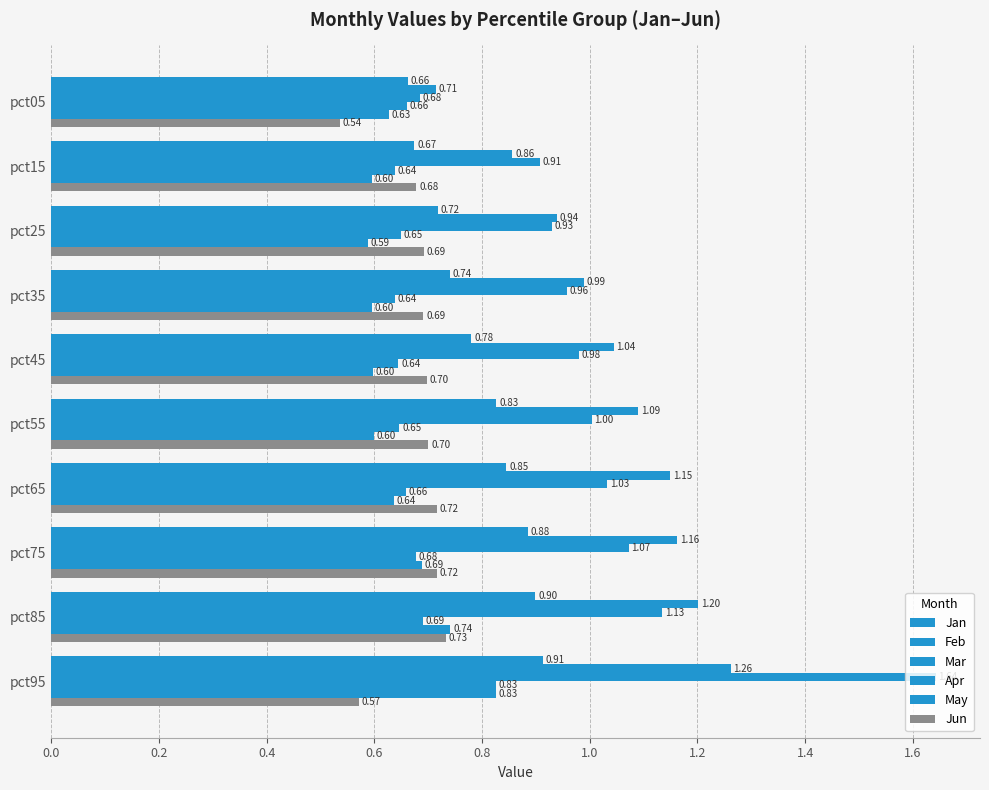

How many categories are shown in the chart?

10